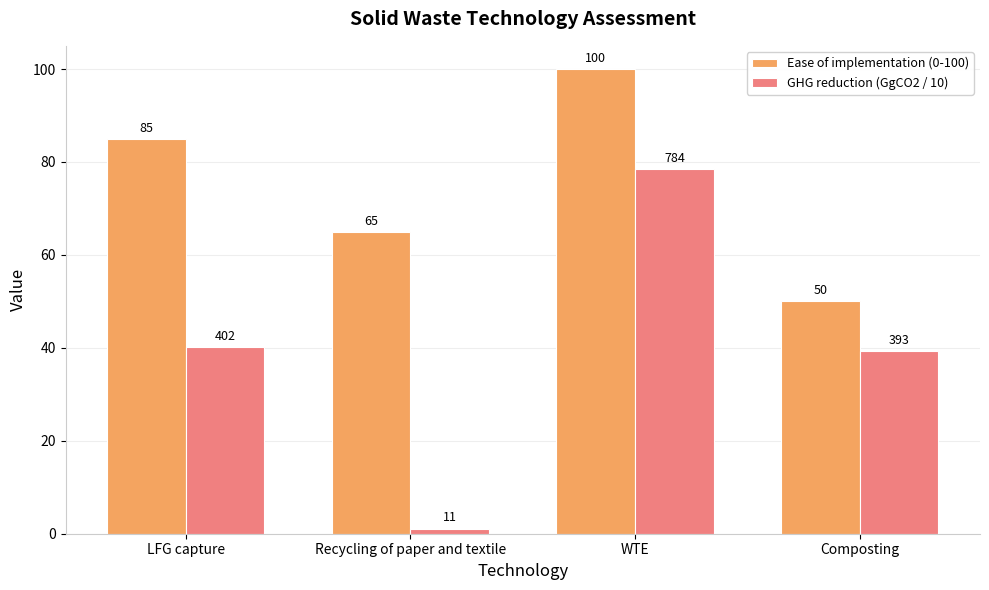

What are all the series names shown in the legend?

Ease of implementation (0-100), GHG reduction (GgCO2 / 10)